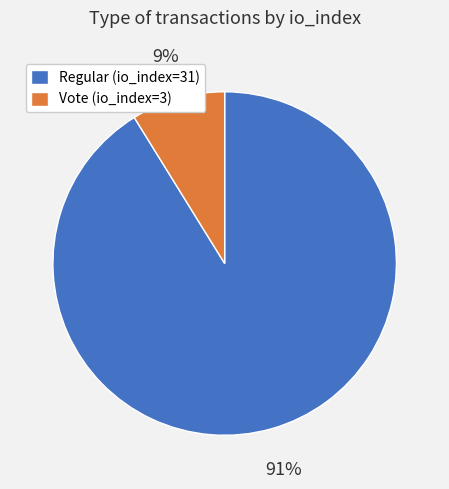

How many slices are in this pie chart?

2